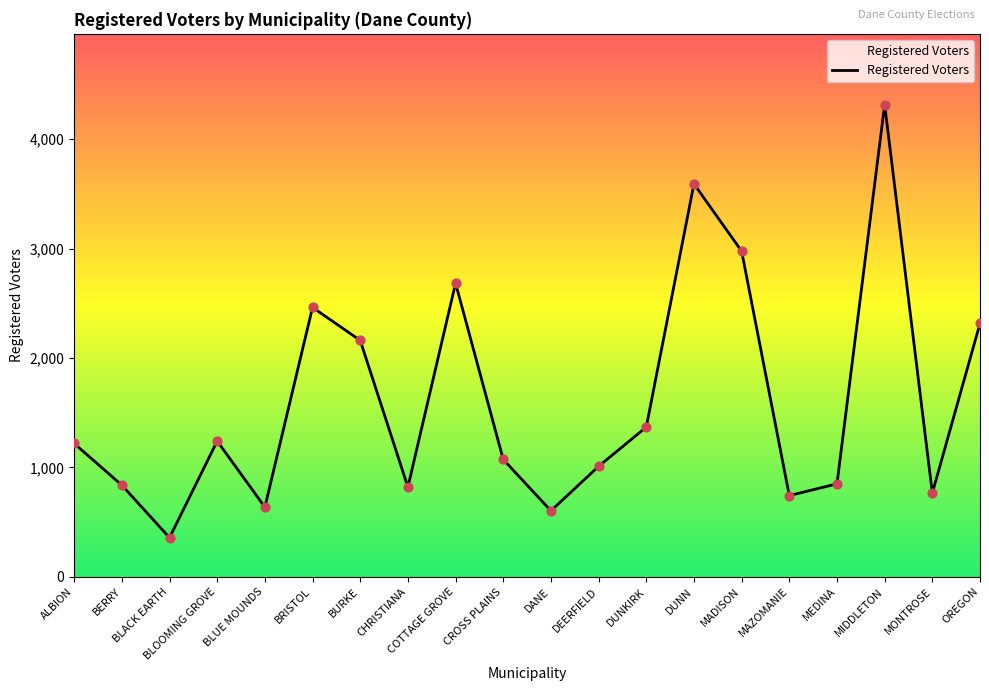

Which has a higher value, BERRY or MADISON?

MADISON